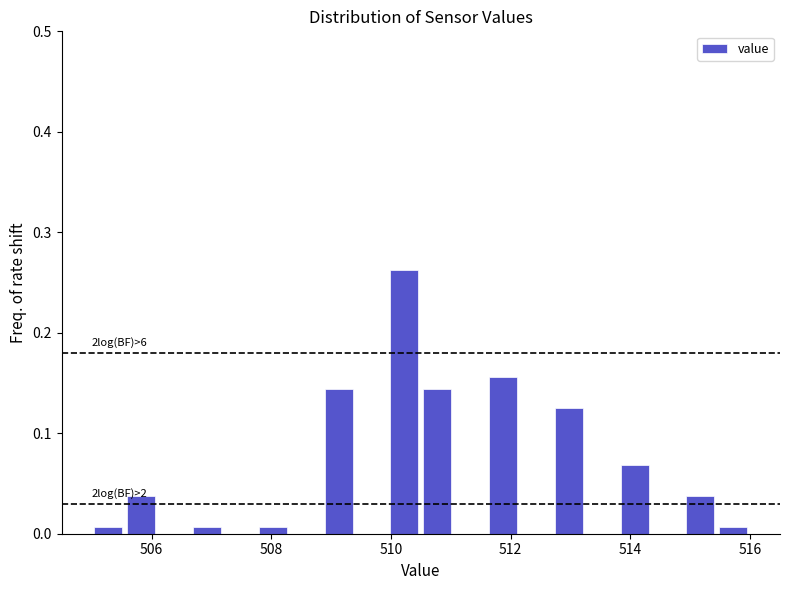

Read against the x-axis, roughly where is the centre of the tallest bar?

510.2